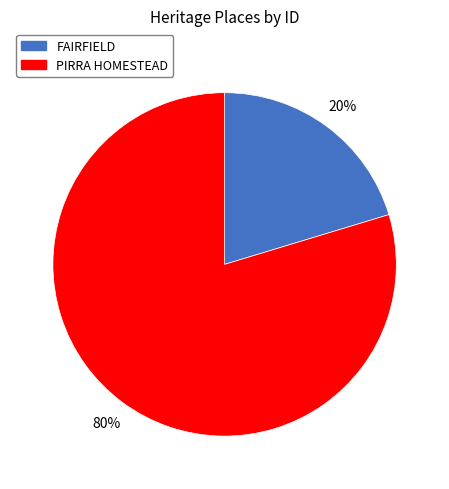

What is the majority slice?

PIRRA HOMESTEAD